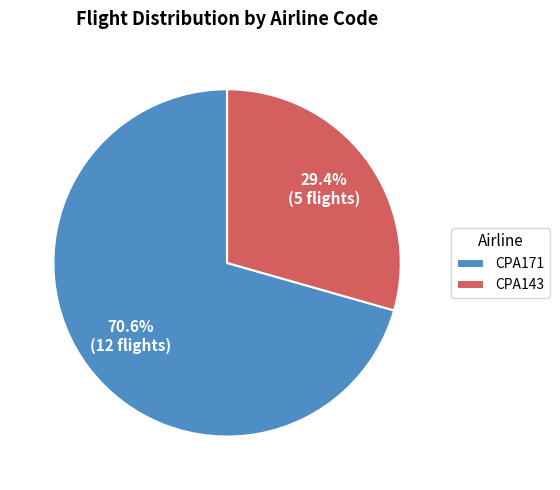

To the nearest percent, what is the difference between the CPA143 and CPA171 slice percentages?

41%